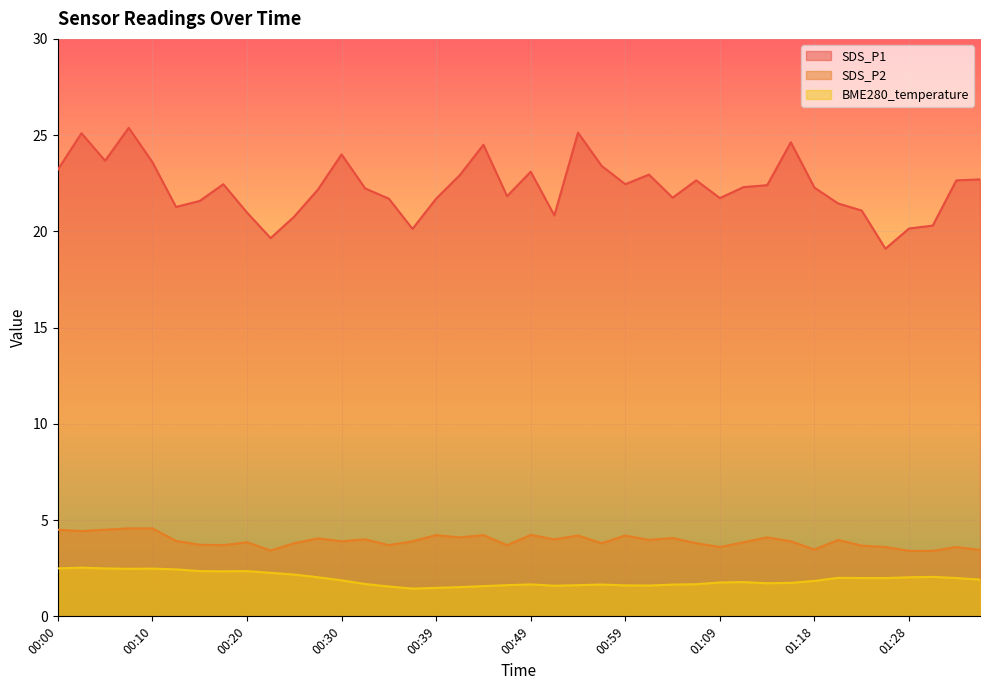

At which label is BME280_temperature closest to 1?

00:37